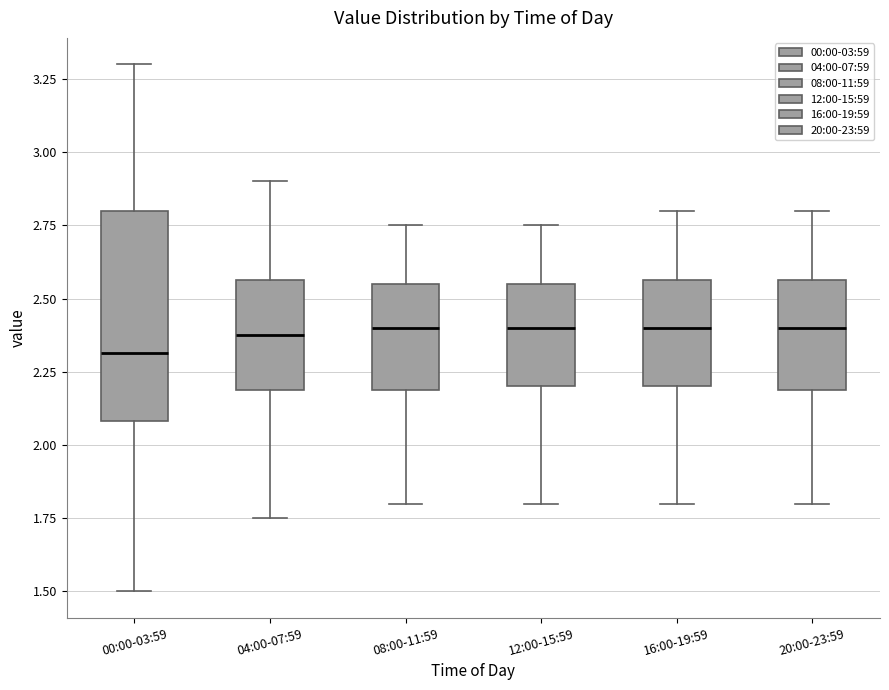

Where does the upper whisker of the box for 08:00-11:59 end on the y-axis? The values are not printed on the chart, so give them approximately, as read against the axis.

2.75